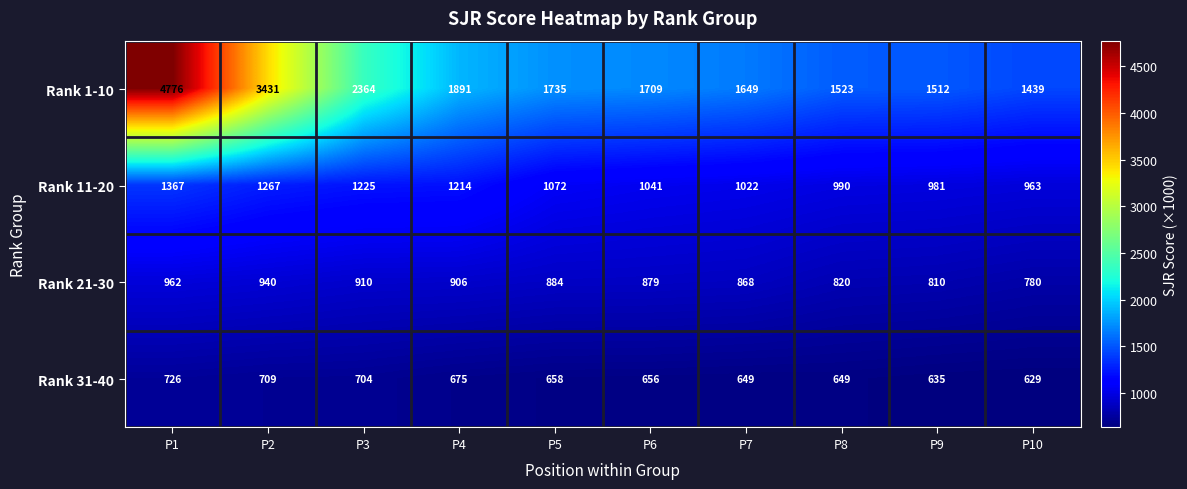

What is the total value across all series at P7?

4188